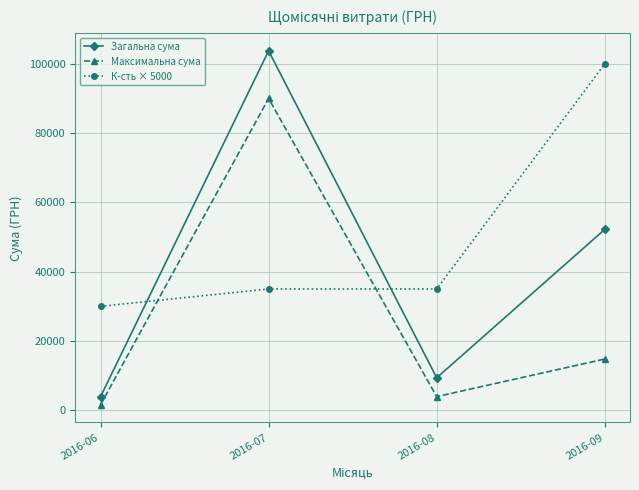

What is the difference between the maximum and minimum values in the К-сть × 5000 series?

70000.0